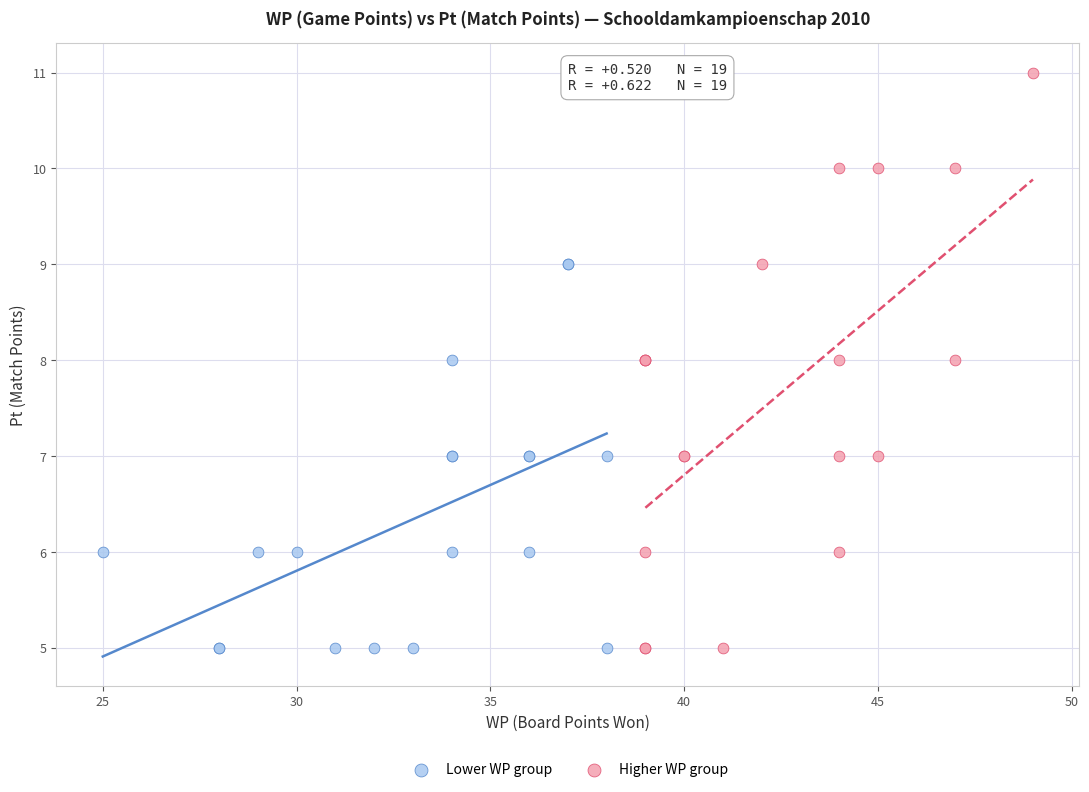

Which series contains the highest Y value?

Higher WP group